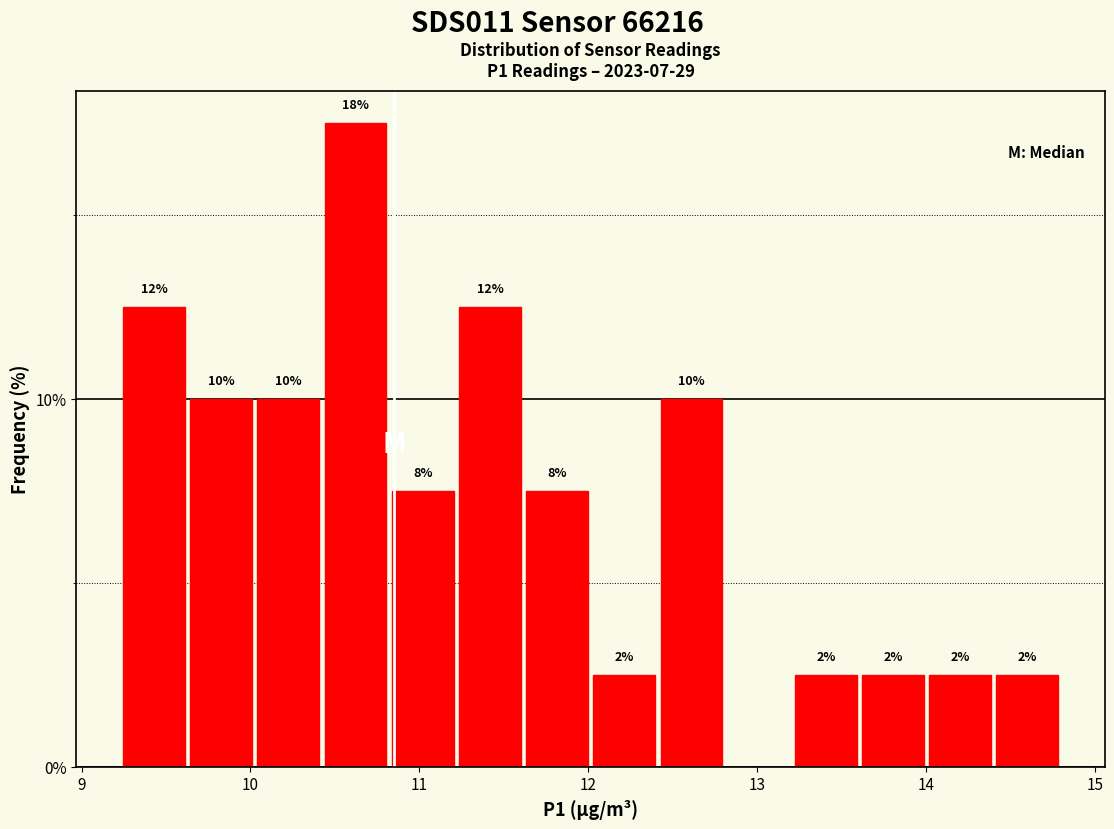

Around what value on the x-axis is the tallest bar? Give the approximate position of its centre, as read against the axis.

10.6